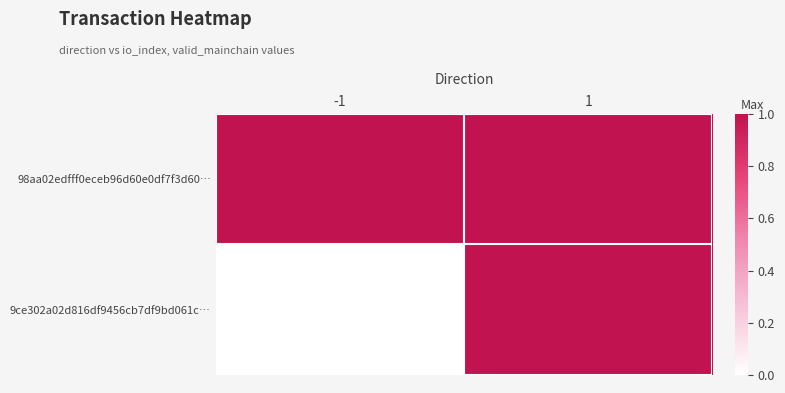

Rank the series by their average value, from highest to lowest.

98aa02edfff0eceb96d60e0df7f3d60…, 9ce302a02d816df9456cb7df9bd061c…